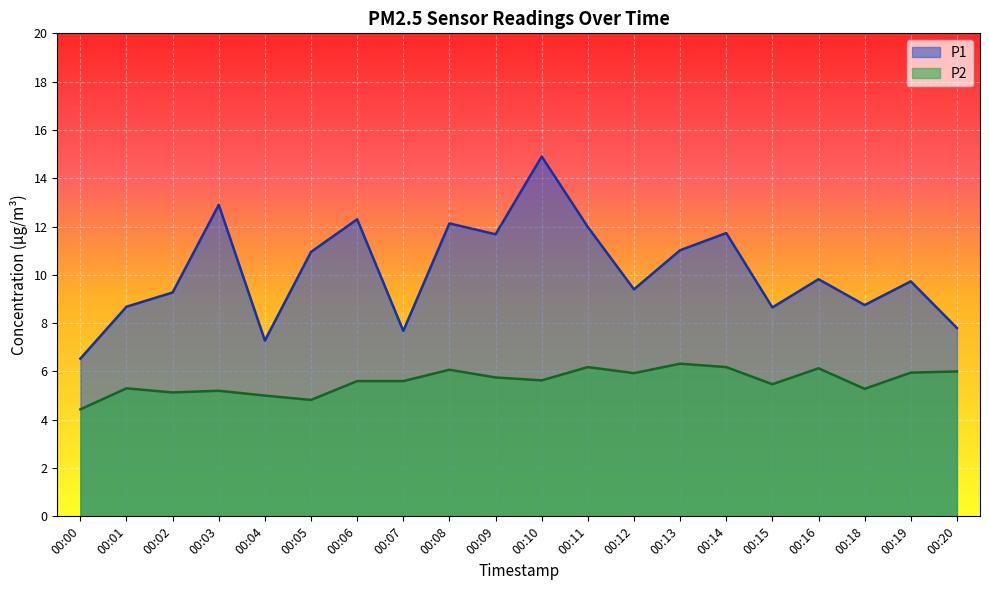

How many lines are shown in the chart?

2